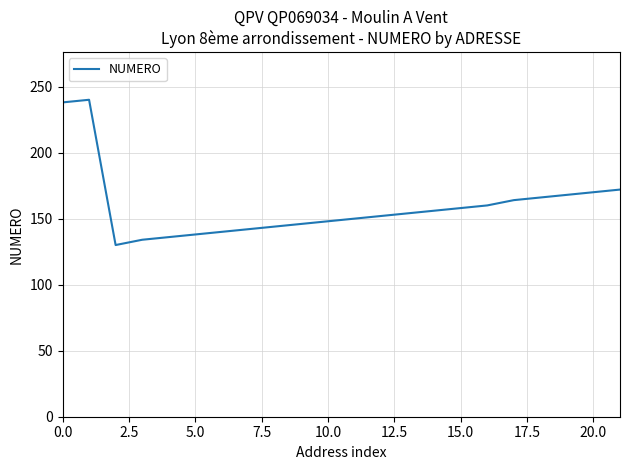

What is the minimum value shown in the chart?

130